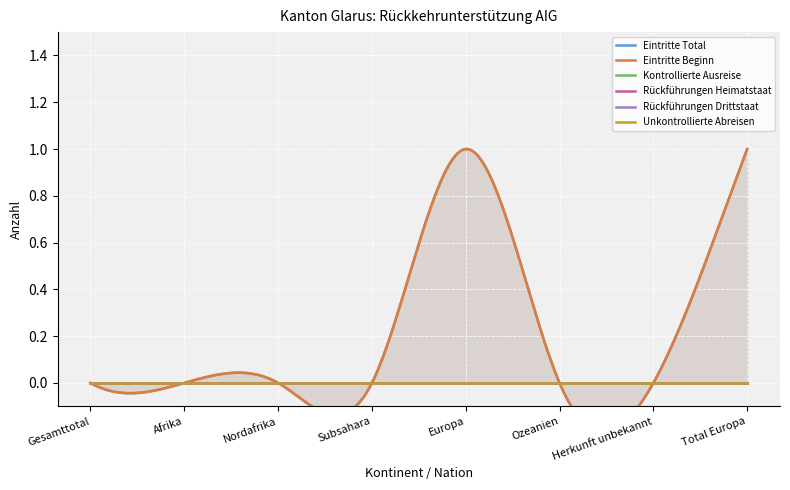

What are all the series names shown in the legend?

Eintritte Total, Eintritte Beginn, Kontrollierte Ausreise, Rückführungen Heimatstaat, Rückführungen Drittstaat, Unkontrollierte Abreisen